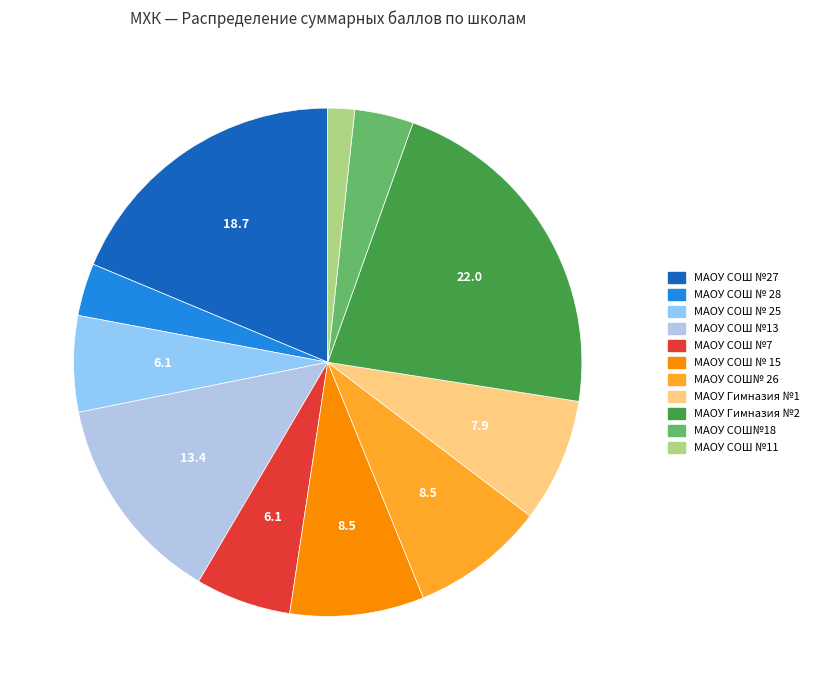

How many segments does this pie chart have?

11